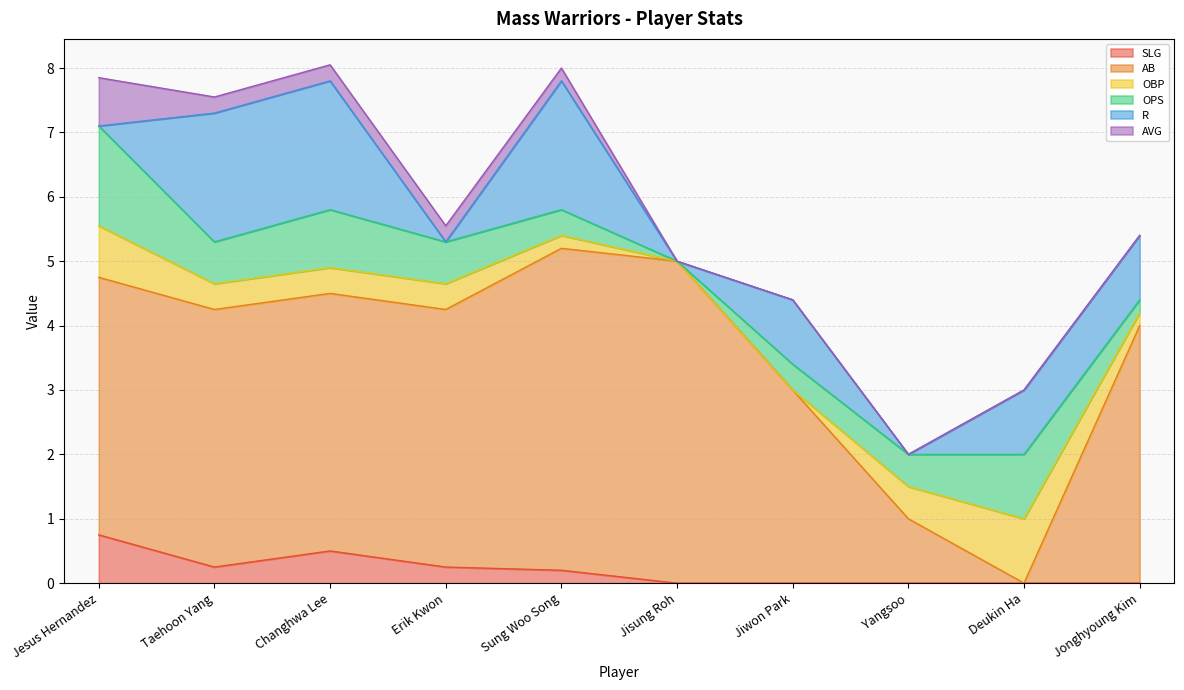

What is the total value across all series at Deukin Ha?

3.0